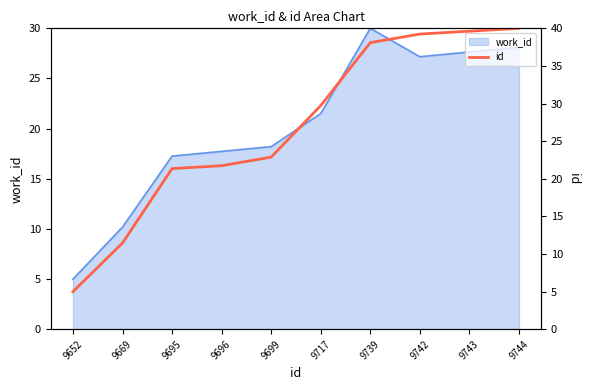

Between 9669 and 9744, which is larger?

9744